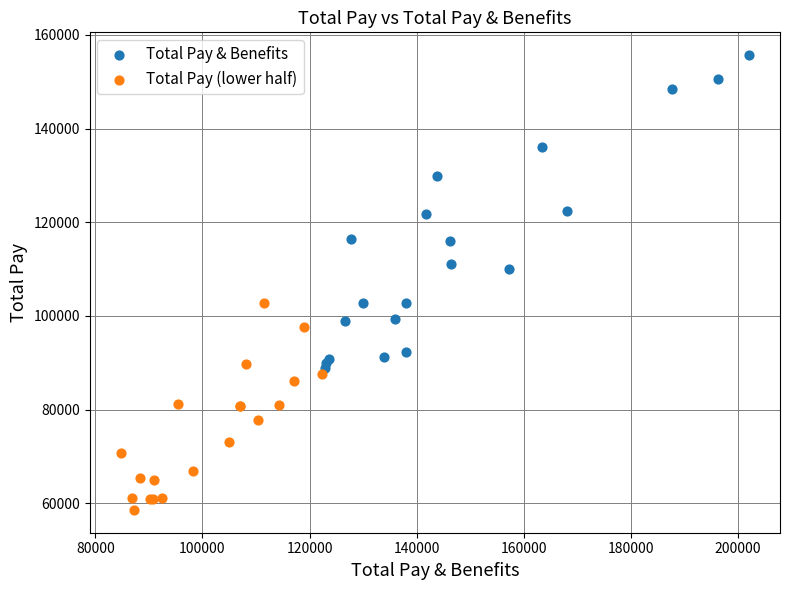

Which series contains the highest Y value?

Total Pay & Benefits